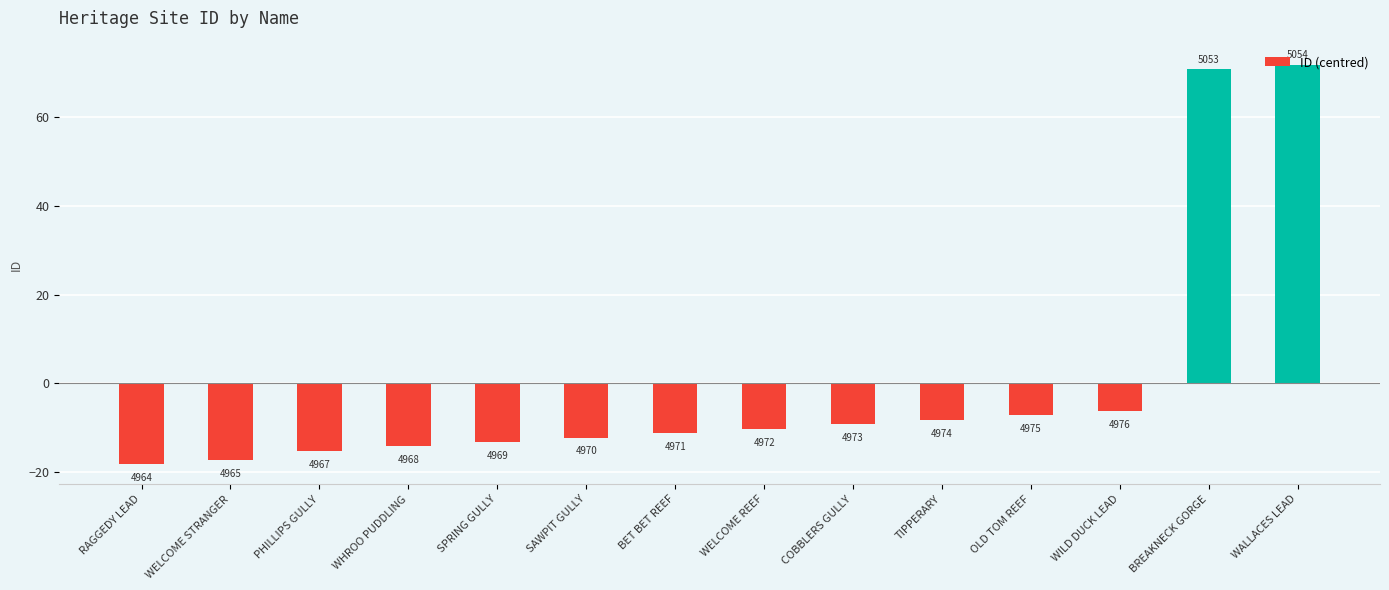

Reading left to right, transcribe all the data shown in this chart.

RAGGEDY LEAD=-18.2	WELCOME STRANGER=-17.2	PHILLIPS GULLY=-15.2	WHROO PUDDLING=-14.2	SPRING GULLY=-13.2	SAWPIT GULLY=-12.2	BET BET REEF=-11.2	WELCOME REEF=-10.2	COBBLERS GULLY=-9.2	TIPPERARY=-8.2	OLD TOM REEF=-7.2	WILD DUCK LEAD=-6.2	BREAKNECK GORGE=70.8	WALLACES LEAD=71.8